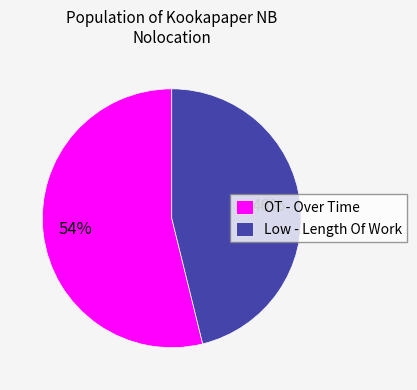

Count the number of slices in the pie.

2